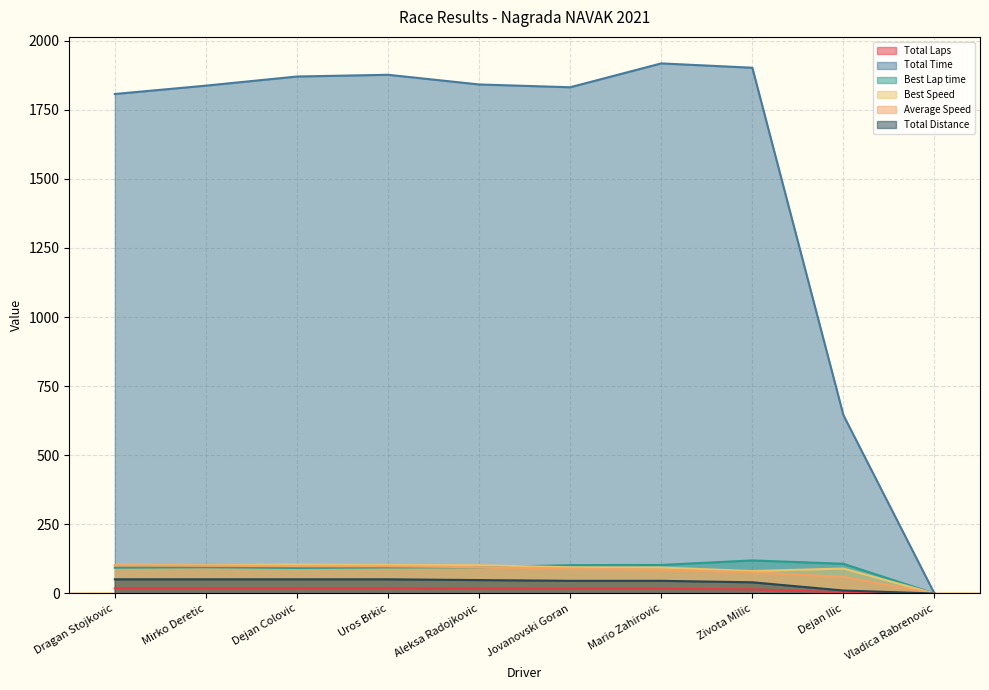

Where does the Total Time series first go above 1841?

Dejan Colovic